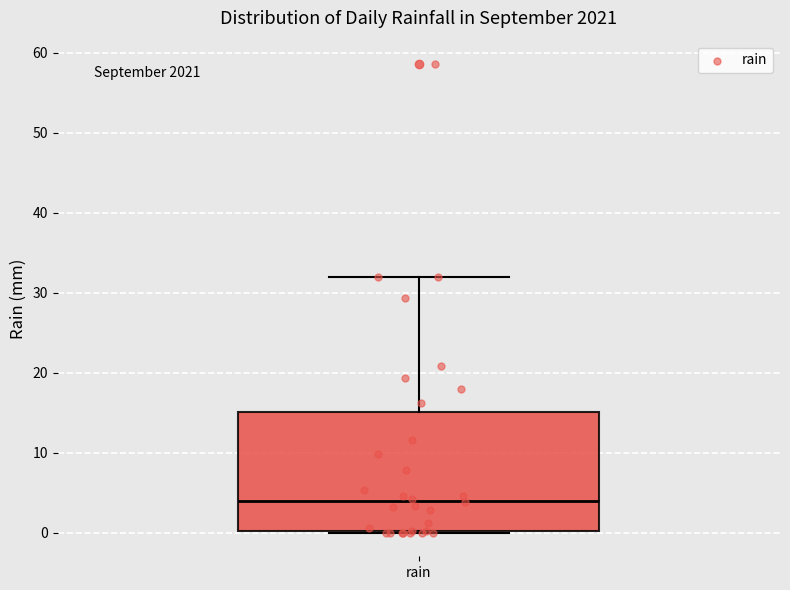

Read this box plot against the y-axis: the position of the median line, the range covered by the box, and the ends of both whiskers. The values are not printed on the chart, so give them approximately, as read against the axis.

median 4, box 0 to 15, whiskers 0 to 32